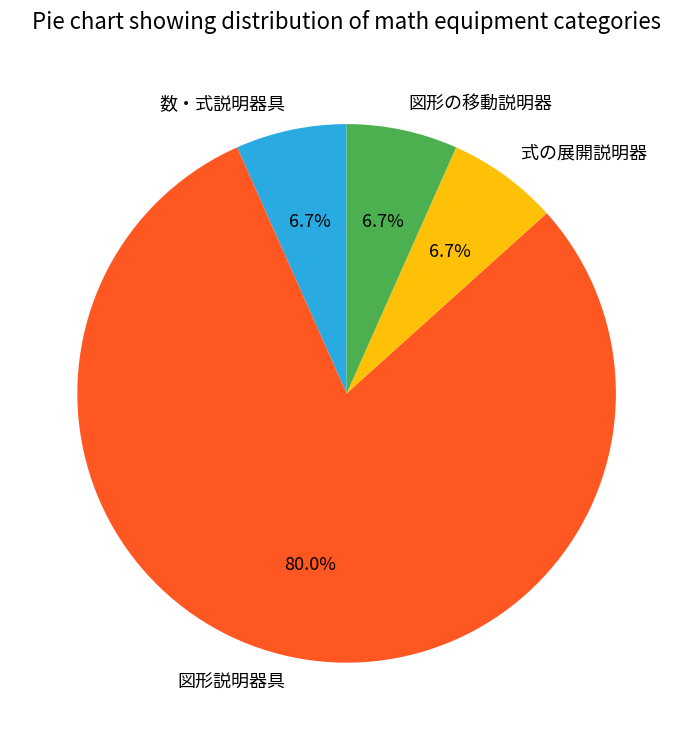

To the nearest percent, what percentage of the pie is 図形説明器具?

80%